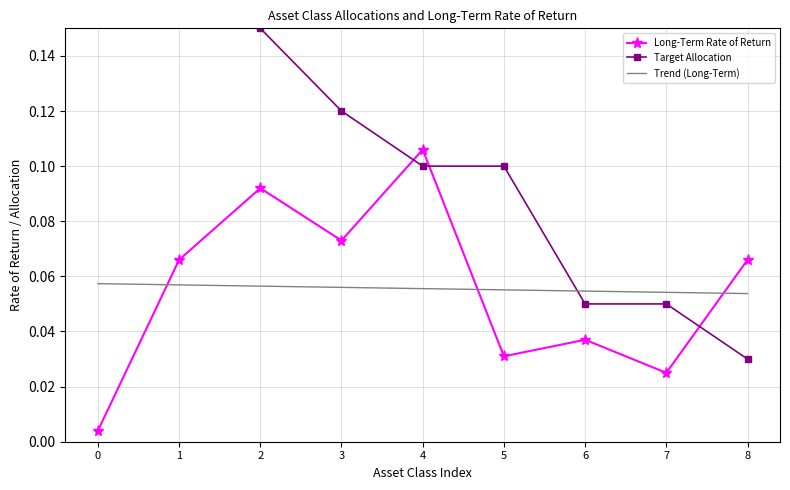

What is the difference between the Long-Term Rate of Return values at 4 and 5?

0.1